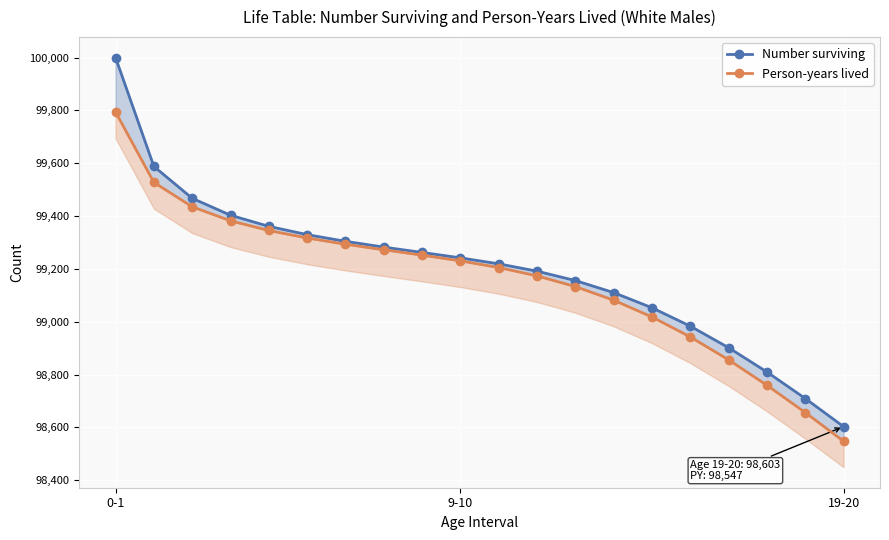

What is the label of the 13th point from the right?

7